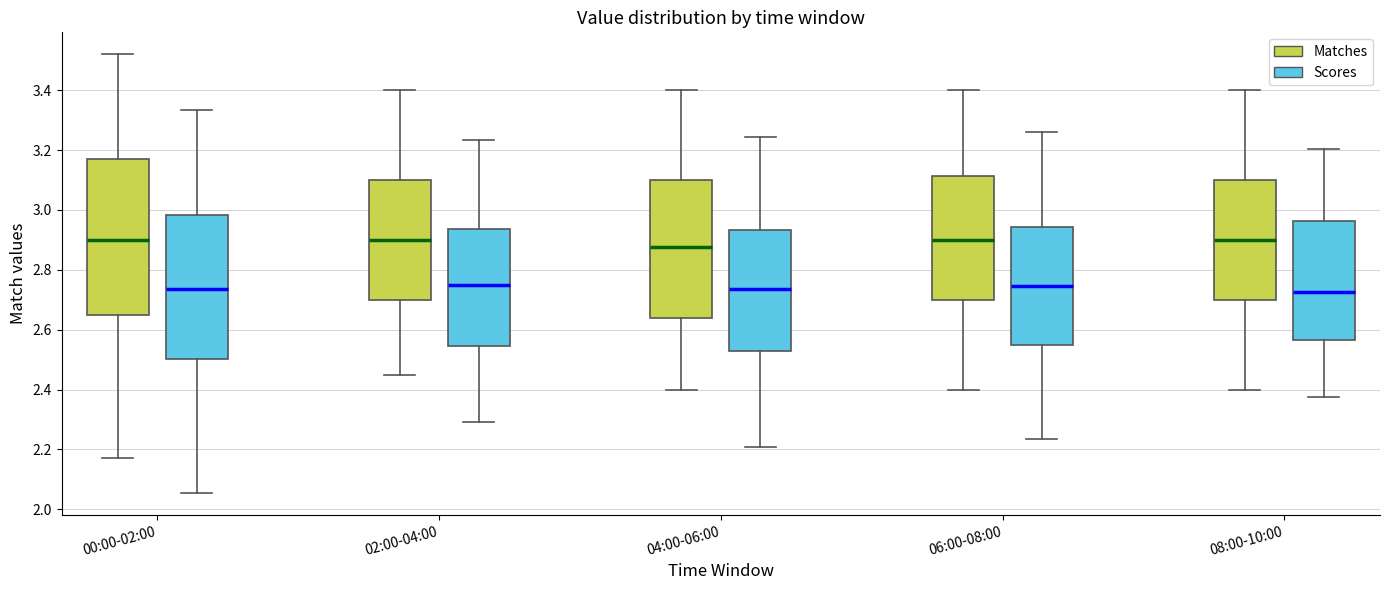

Reading left to right, read every box against the y-axis: the position of its median line, the range the box covers, and the ends of its whiskers. The values are not printed on the chart, so give them approximately, as read against the axis.

00:00-02:00 (Matches): median 2.90, box 2.64 to 3.18, whiskers 2.18 to 3.52
00:00-02:00 (Scores): median 2.74, box 2.50 to 2.98, whiskers 2.06 to 3.34
02:00-04:00 (Matches): median 2.90, box 2.70 to 3.10, whiskers 2.46 to 3.40
02:00-04:00 (Scores): median 2.74, box 2.54 to 2.94, whiskers 2.30 to 3.24
04:00-06:00 (Matches): median 2.88, box 2.64 to 3.10, whiskers 2.40 to 3.40
04:00-06:00 (Scores): median 2.74, box 2.52 to 2.94, whiskers 2.20 to 3.24
06:00-08:00 (Matches): median 2.90, box 2.70 to 3.12, whiskers 2.40 to 3.40
06:00-08:00 (Scores): median 2.74, box 2.56 to 2.94, whiskers 2.24 to 3.26
08:00-10:00 (Matches): median 2.90, box 2.70 to 3.10, whiskers 2.40 to 3.40
08:00-10:00 (Scores): median 2.72, box 2.56 to 2.96, whiskers 2.38 to 3.20